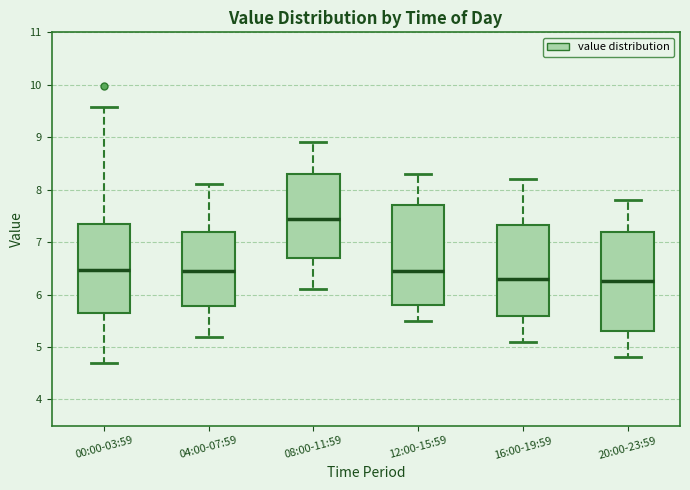

Reading left to right, read every box against the y-axis: the position of its median line, the range the box covers, and the ends of its whiskers. The values are not printed on the chart, so give them approximately, as read against the axis.

00:00-03:59: median 6.5, box 5.7 to 7.3, whiskers 4.7 to 9.6
04:00-07:59: median 6.5, box 5.8 to 7.2, whiskers 5.2 to 8.1
08:00-11:59: median 7.5, box 6.7 to 8.3, whiskers 6.1 to 8.9
12:00-15:59: median 6.5, box 5.8 to 7.7, whiskers 5.5 to 8.3
16:00-19:59: median 6.3, box 5.6 to 7.3, whiskers 5.1 to 8.2
20:00-23:59: median 6.3, box 5.3 to 7.2, whiskers 4.8 to 7.8